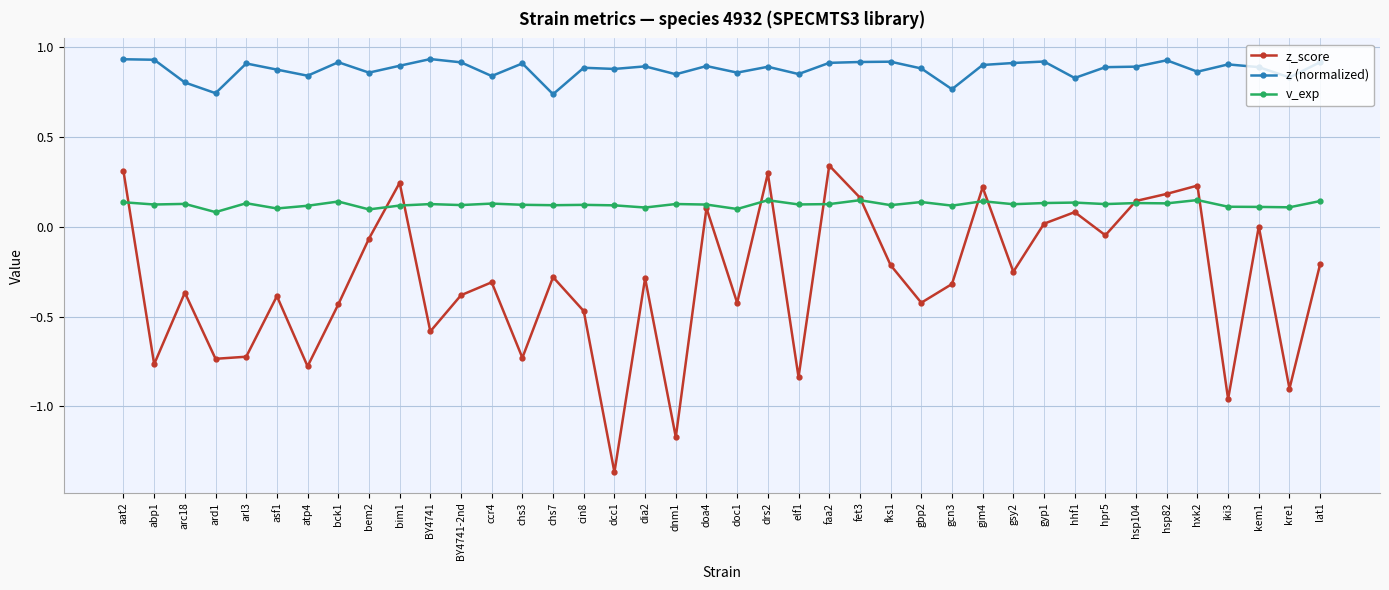

What is the difference between the highest and lowest values at elf1?

1.7